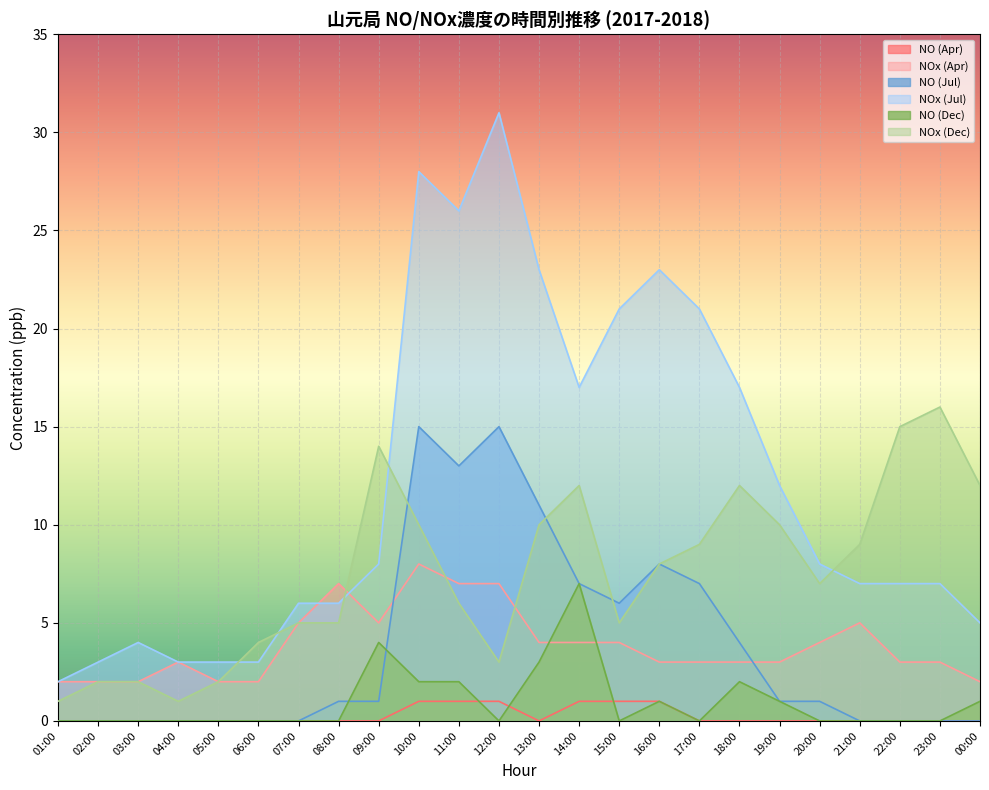

List the labels in order of NO (Dec) value, largest first.

14:00, 09:00, 13:00, 10:00, 11:00, 18:00, 16:00, 19:00, 00:00, 01:00, 02:00, 03:00, 04:00, 05:00, 06:00, 07:00, 08:00, 12:00, 15:00, 17:00, 20:00, 21:00, 22:00, 23:00